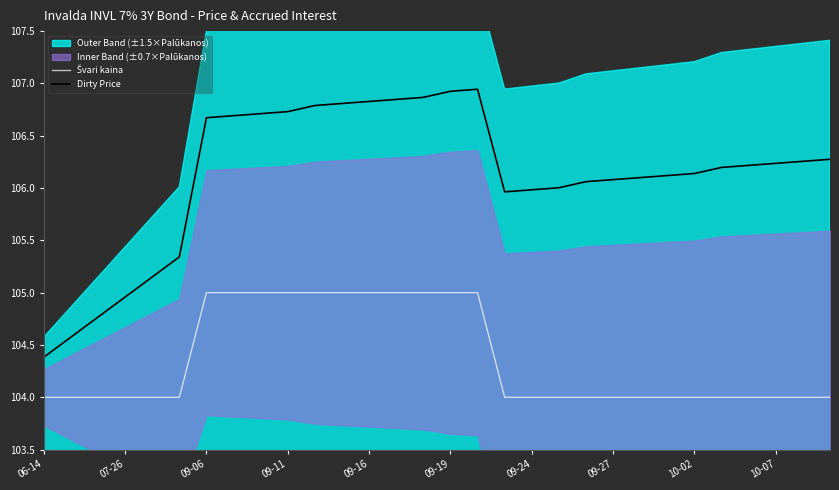

What is the difference between the maximum and minimum values in the Švari kaina series?

1.0